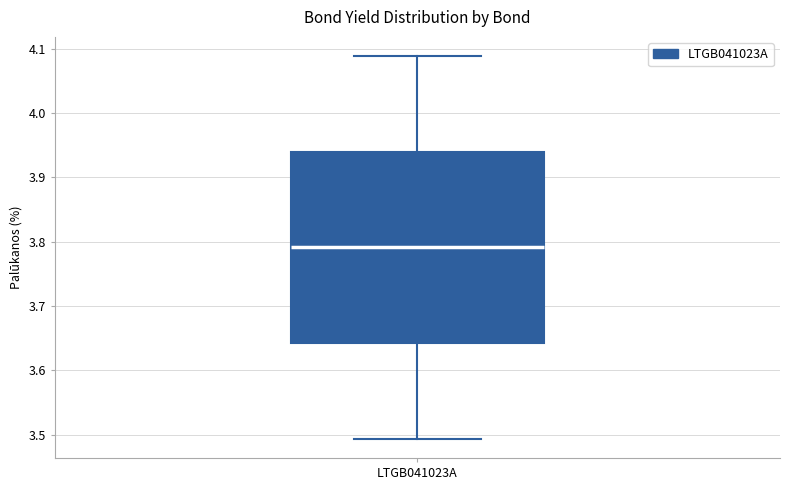

Transcribe this box plot: give where the median line is, the range the box spans, and where the two whiskers end, as read against the y-axis. The values are not printed on the chart, so give them approximately, as read against the axis.

median 3.79, box 3.64 to 3.94, whiskers 3.49 to 4.09